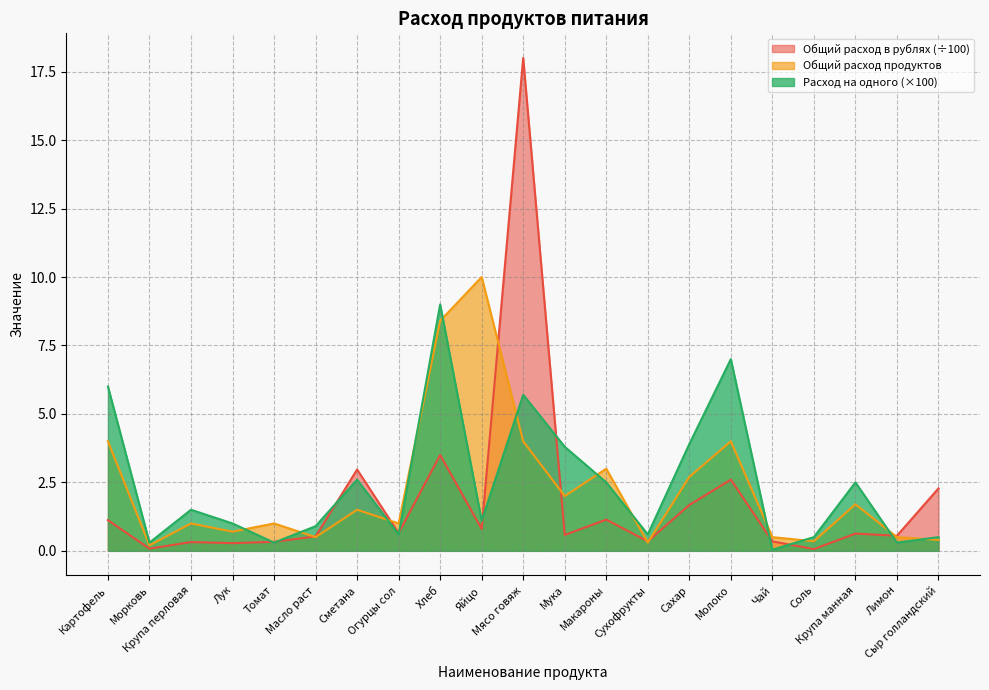

Which series has the largest total across all categories?

Расход на одного ребёнка